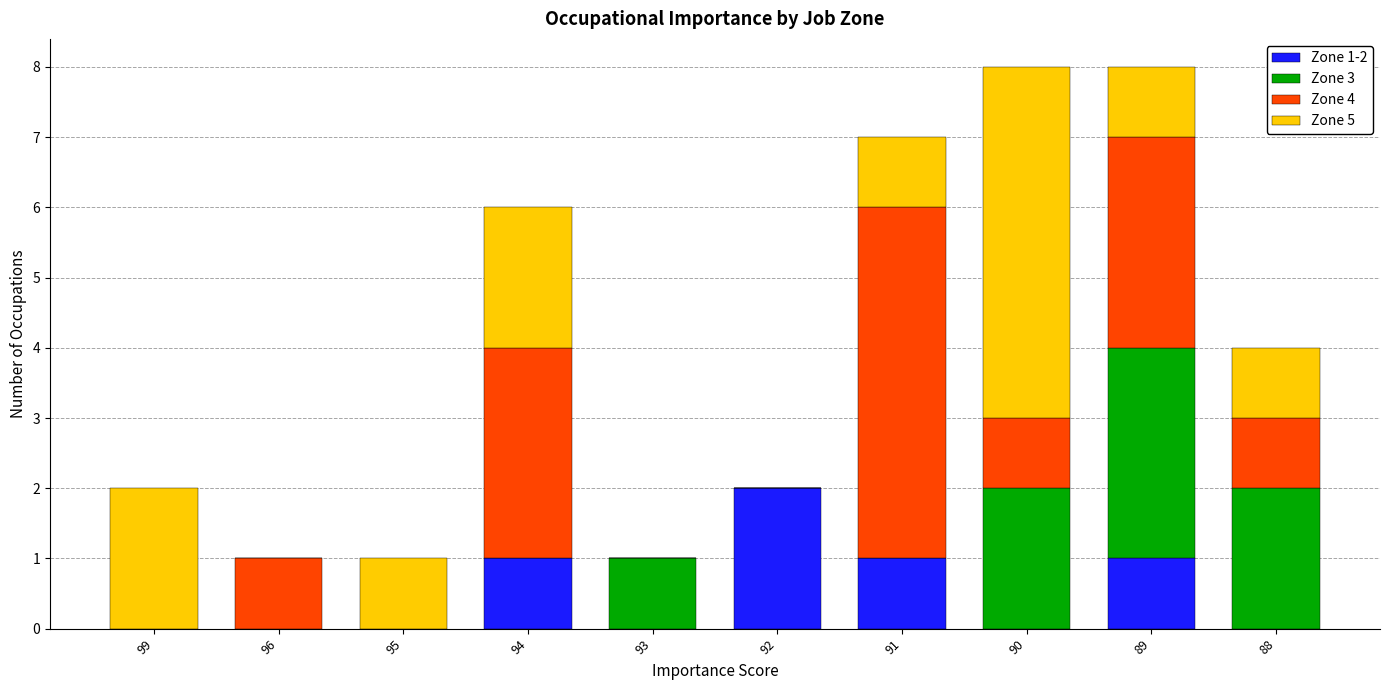

Is it true that Zone 1-2 equals 0 at 99?

True